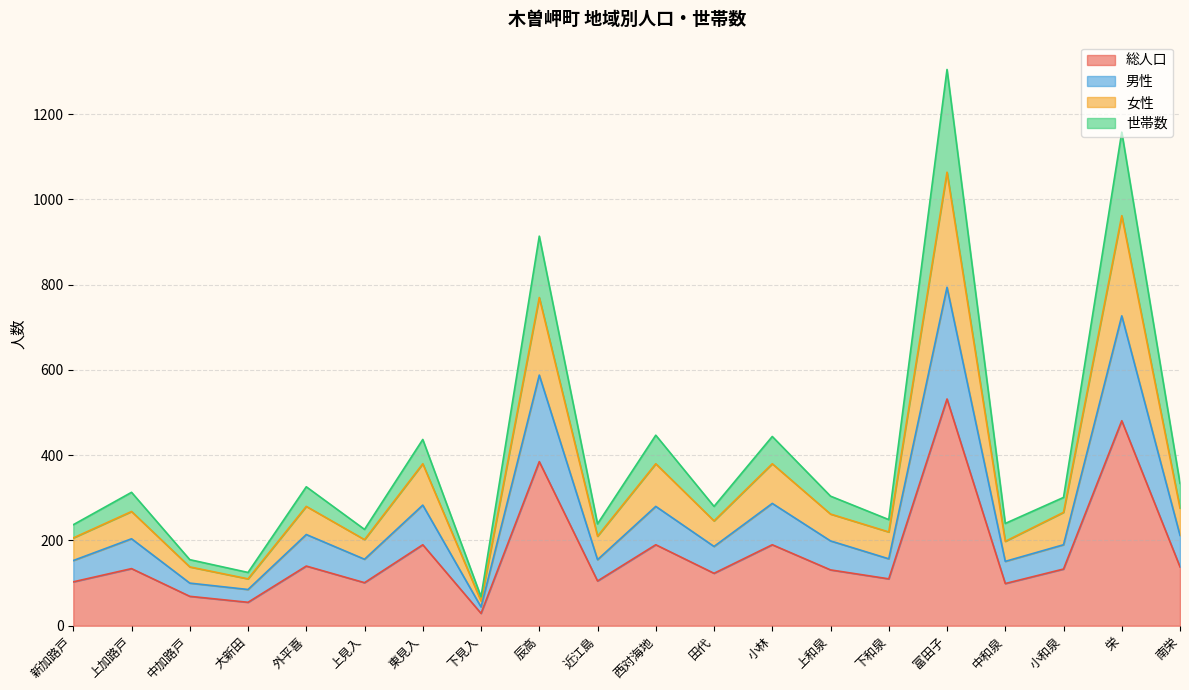

What is the difference between the maximum and second lowest values in the 総人口 series?

477